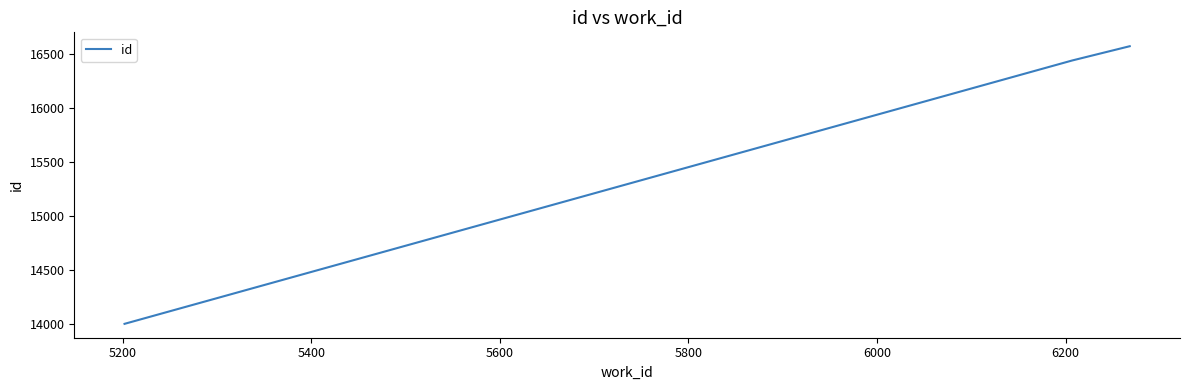

What is the average value?

15675